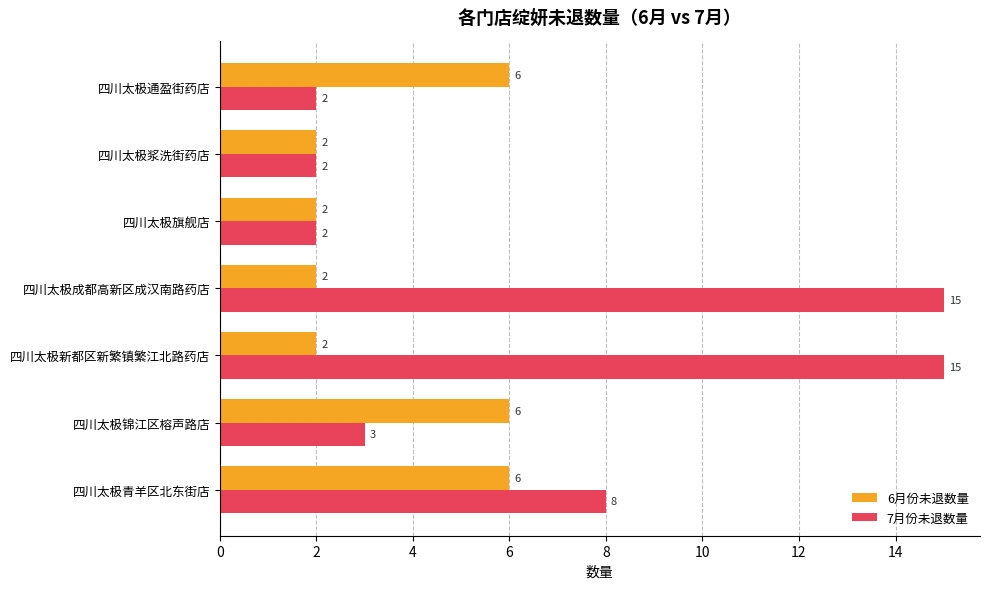

The 6月份未退数量 series shows 2 at 四川太极新都区新繁镇繁江北路药店. True or false?

True